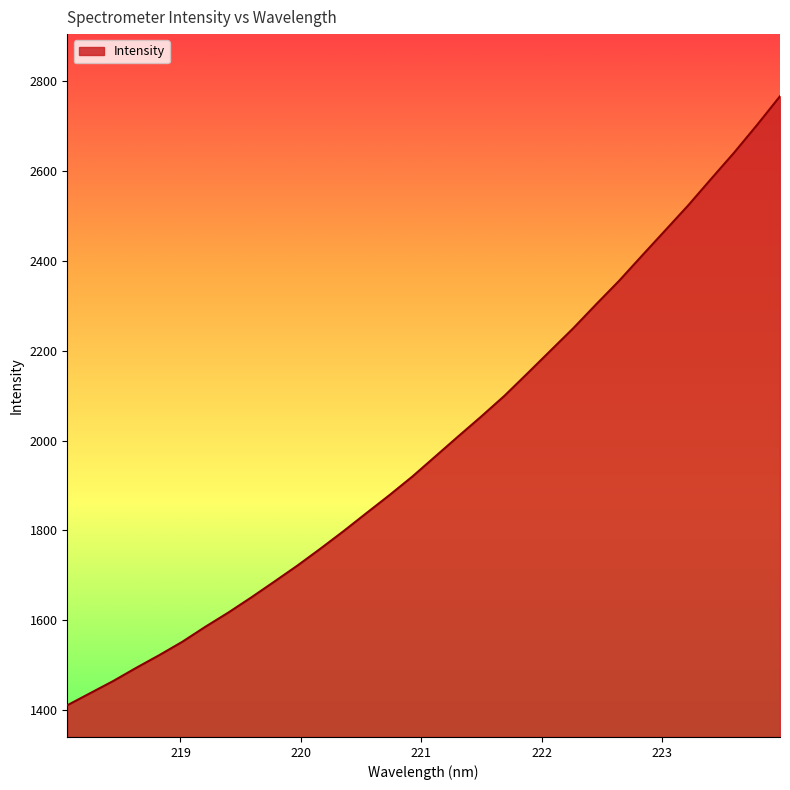

What is the greatest value displayed?

2766.6